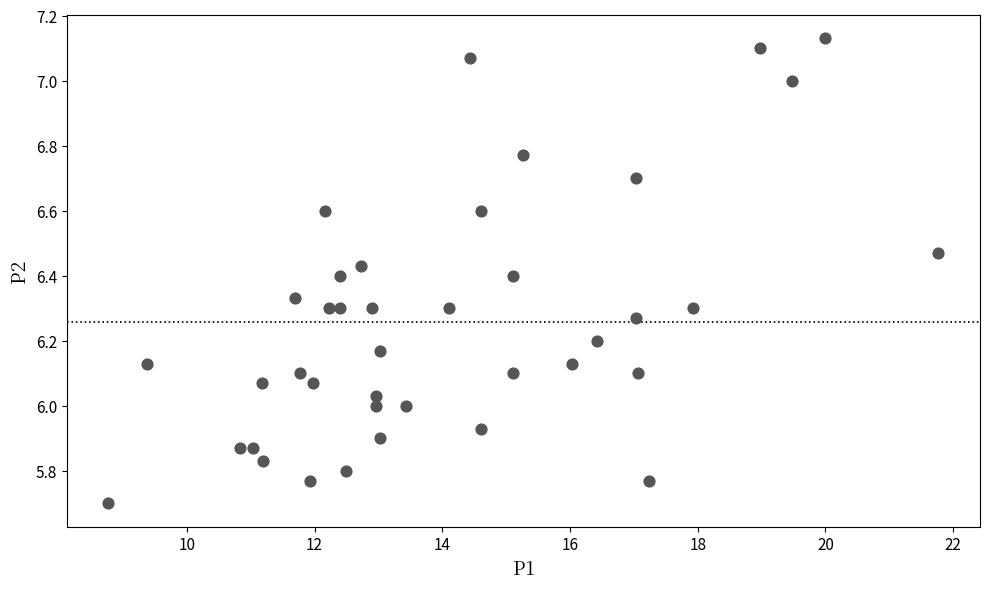

What is the range of X values (max minus min)?

13.0